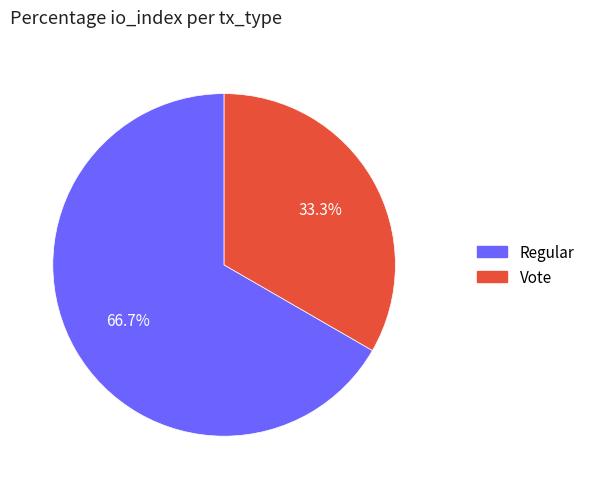

Which category has the smallest portion of the pie?

Vote